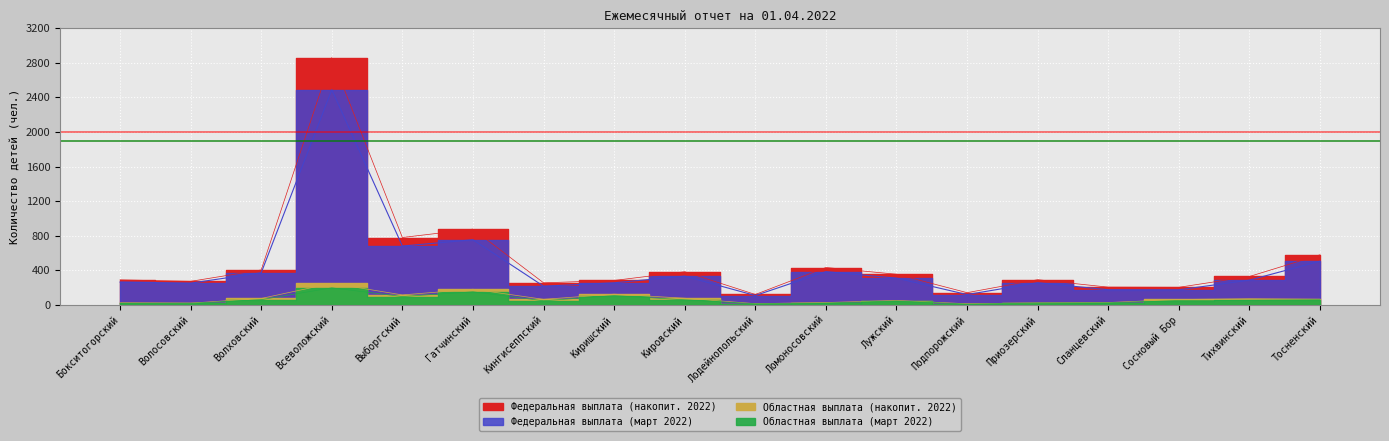

Which series has the largest range (max minus min)?

Федеральная выплата (накопит. 2022)